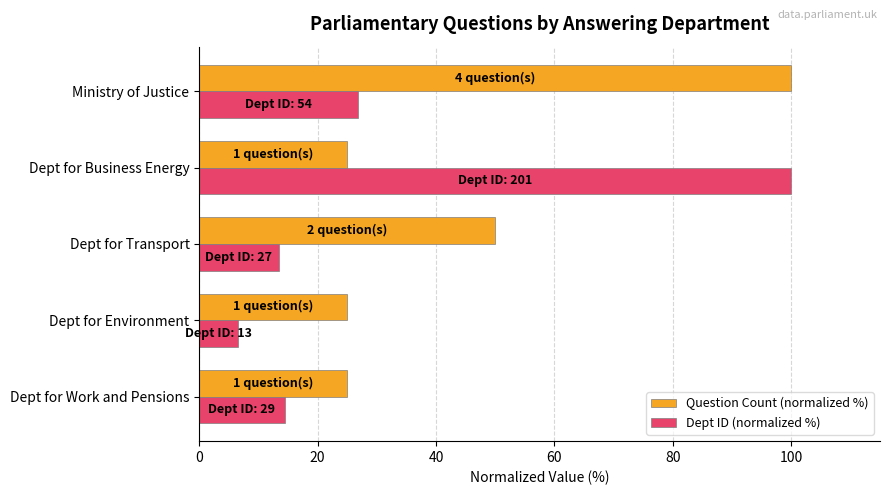

Which series has the largest total across all categories?

Question Count (normalized %)